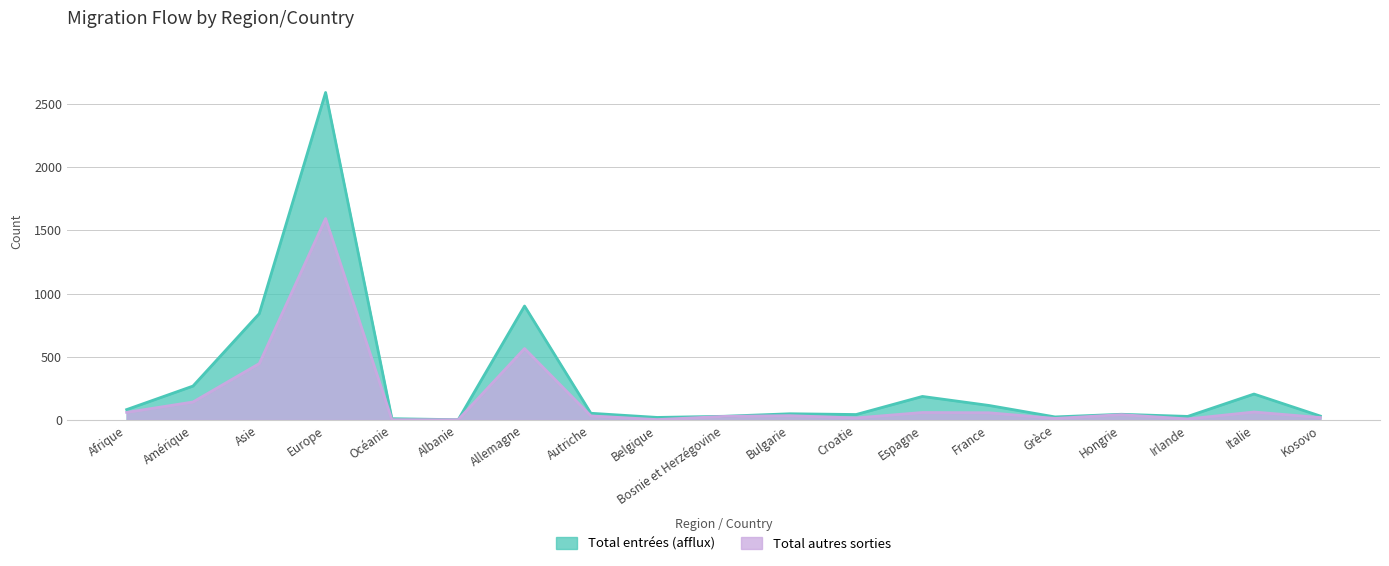

What is the value of the Total autres sorties point at the 14th from the left?

57